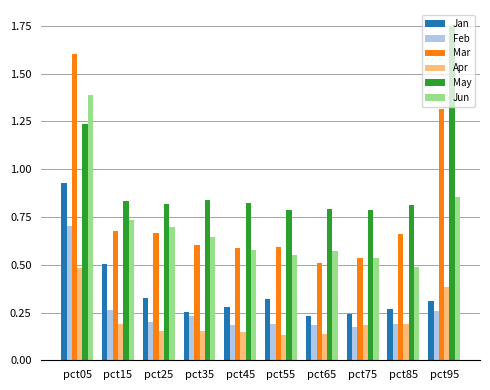

Does the chart contain stacked bars?

No